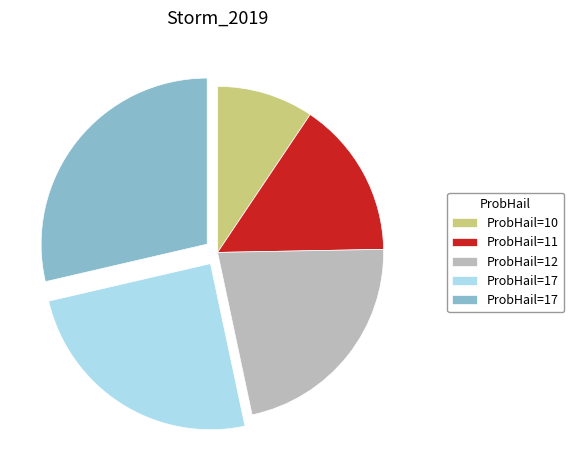

Count the number of slices in the pie.

5